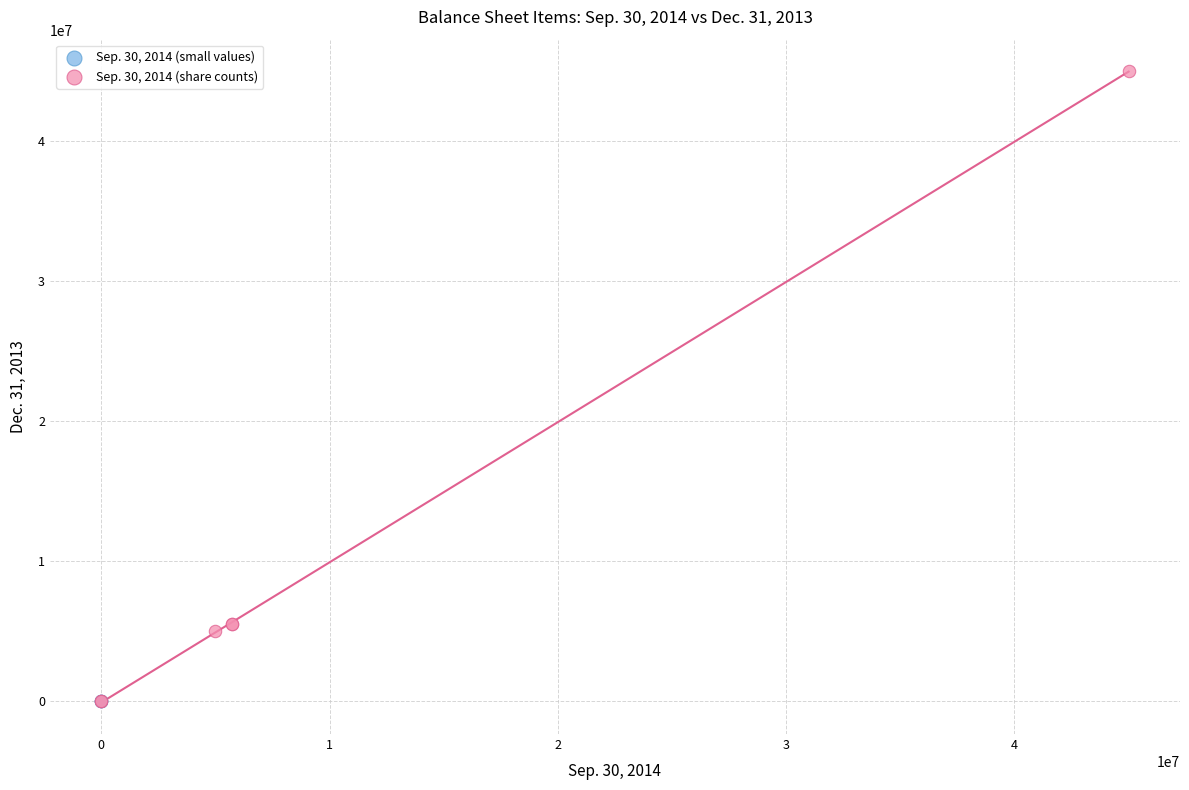

What are all the series names shown in the legend?

Sep. 30, 2014 (small values), Sep. 30, 2014 (share counts)